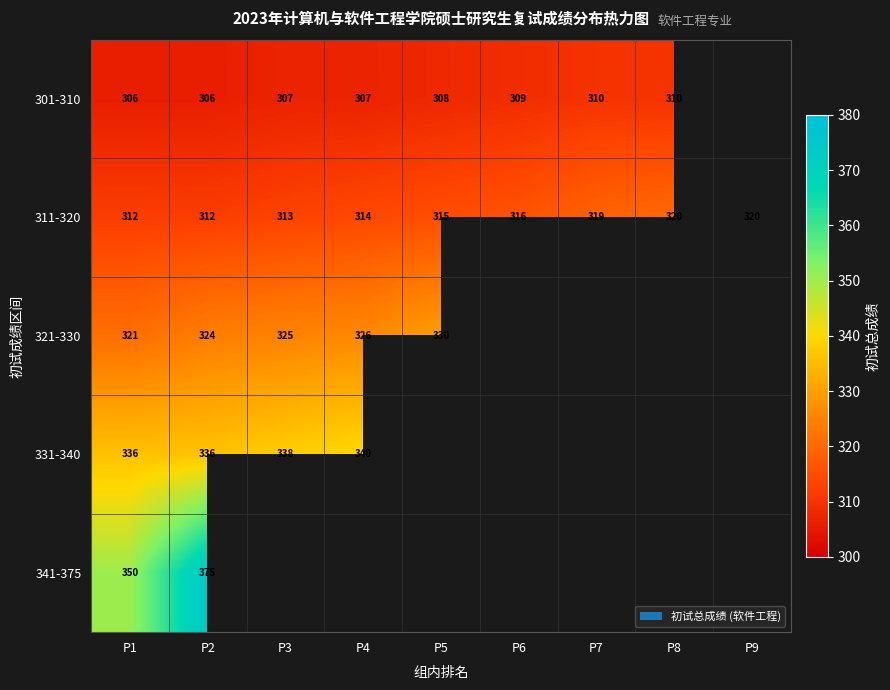

What is the maximum value for 311-320?

320